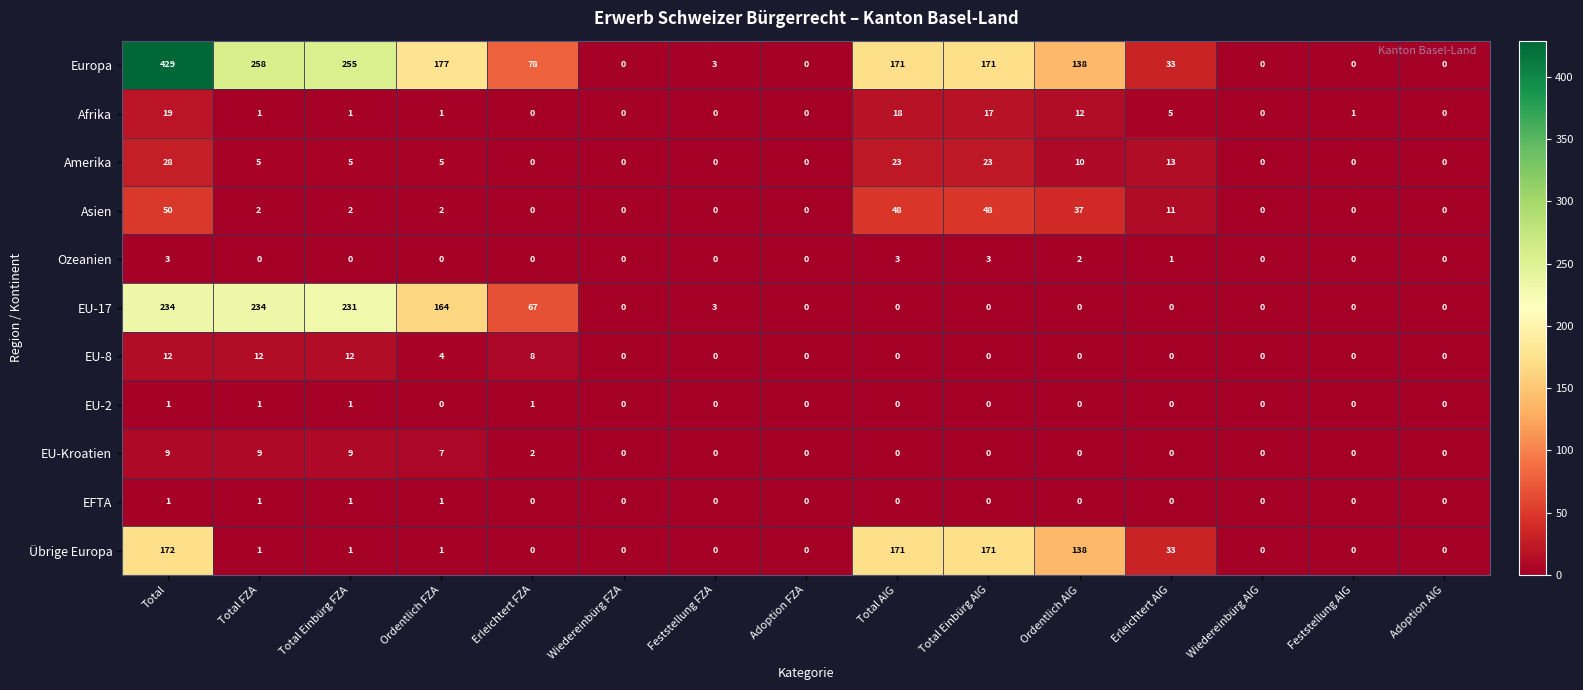

What is the difference between the maximum and second lowest values in the EU-Kroatien series?

9